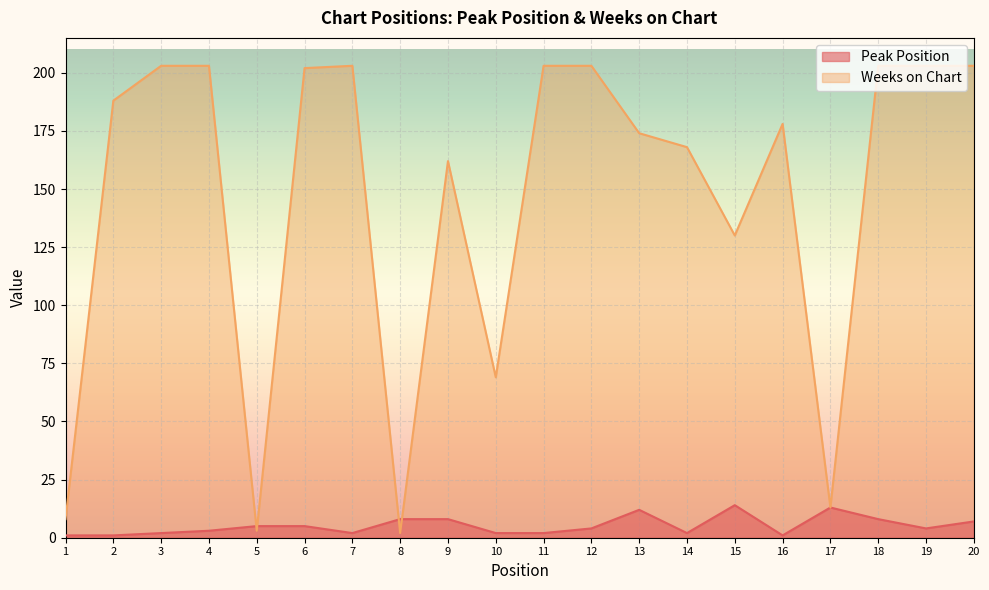

Between 7 and 10, which series saw the biggest shift?

Weeks on Chart